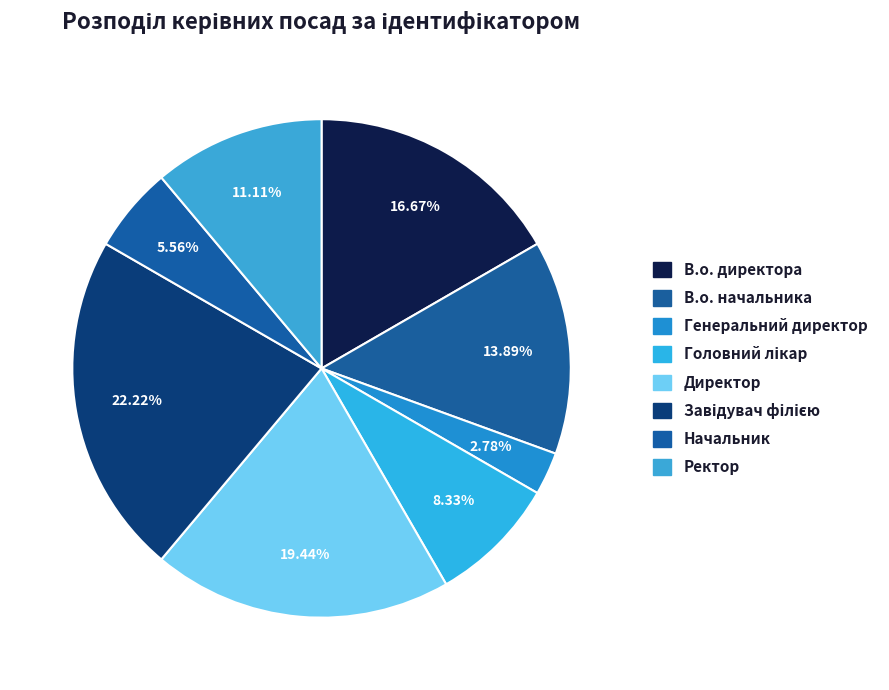

To the nearest percent, what is the combined percentage of Директор and Начальник?

25%